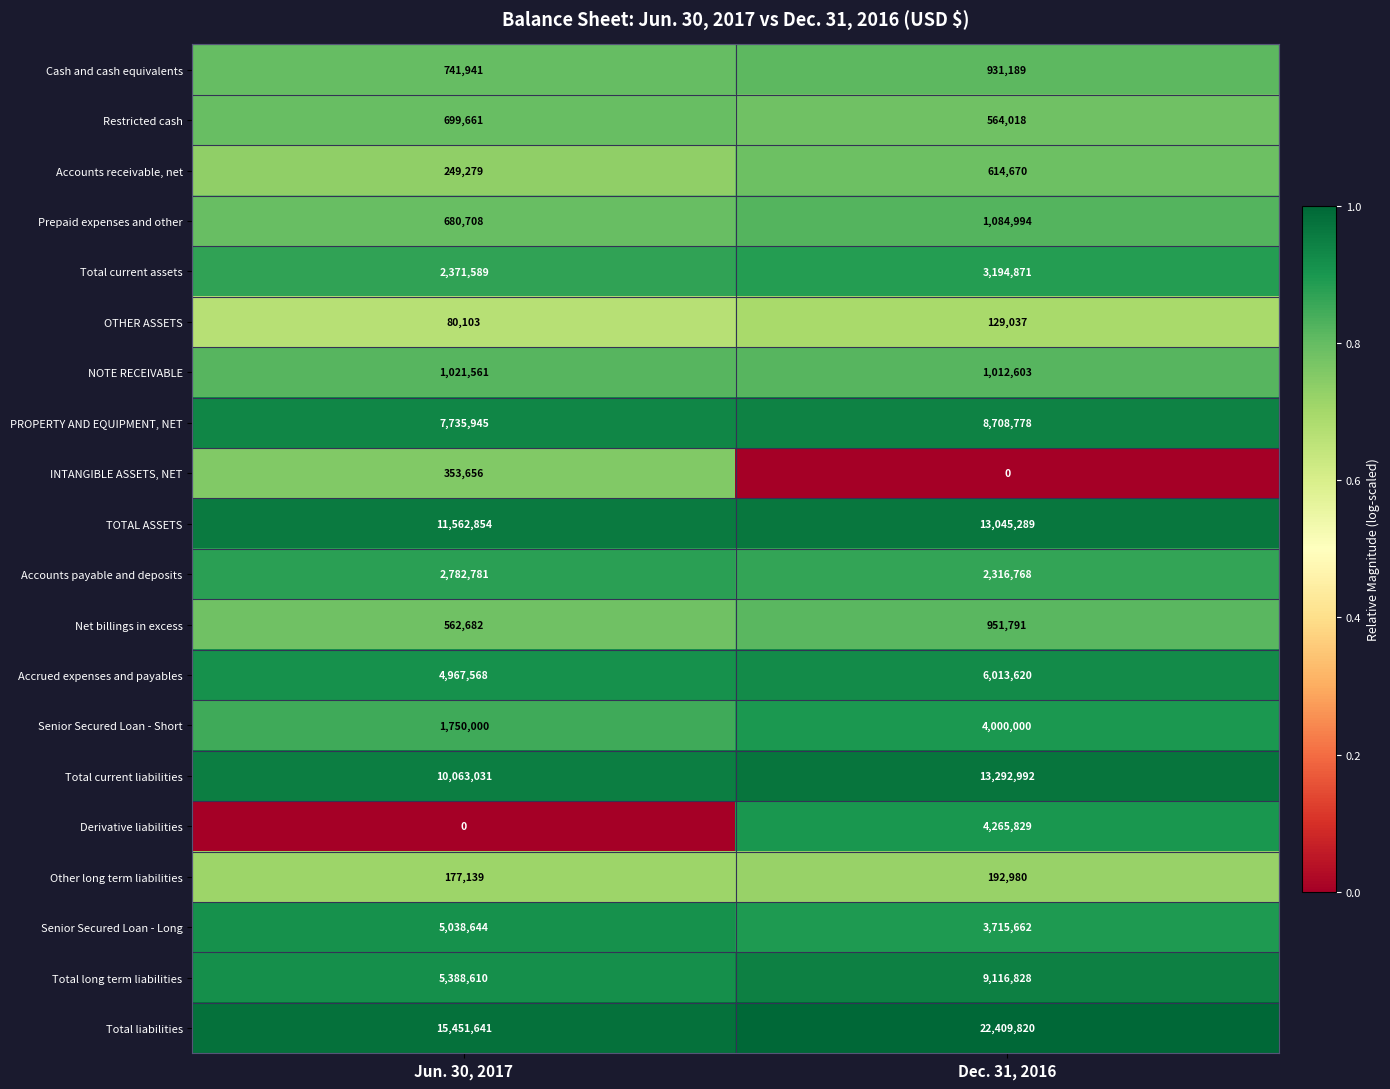

What value does the NOTE RECEIVABLE series have at Jun. 30, 2017, to the nearest 10?

1021560